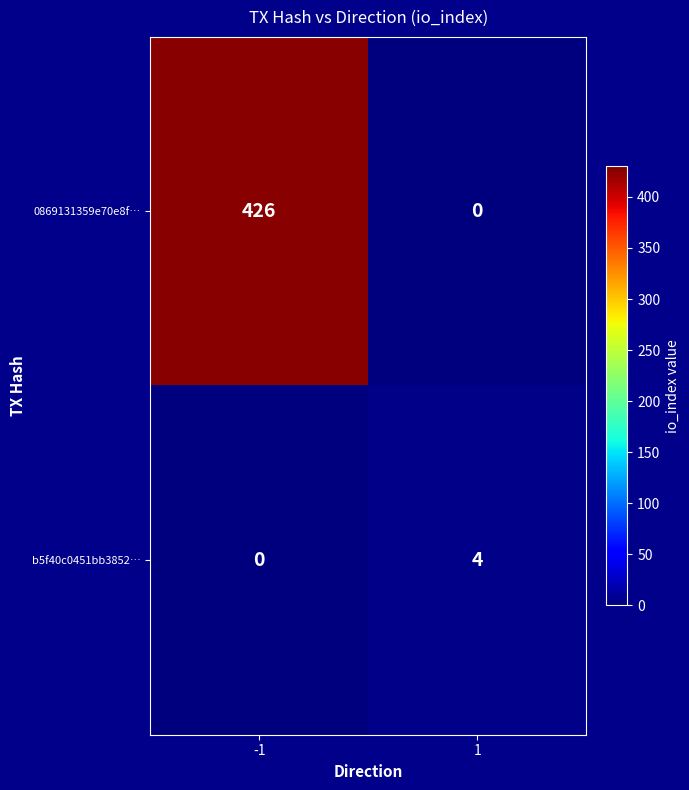

What is the sum of the b5f40c0451bb3852… values at -1 and 1?

4